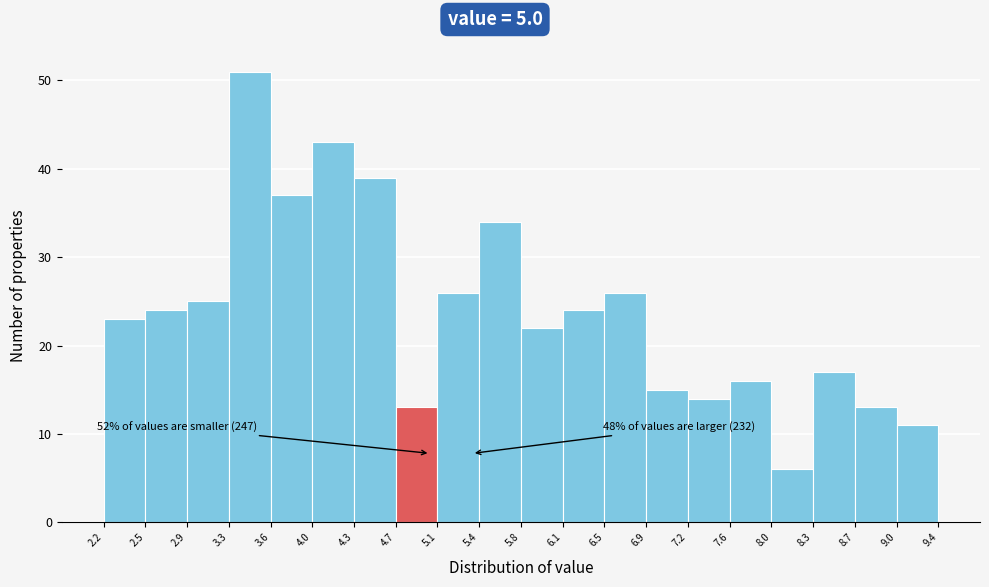

Which range on the x-axis has the tallest bar?

3.3 to 3.6